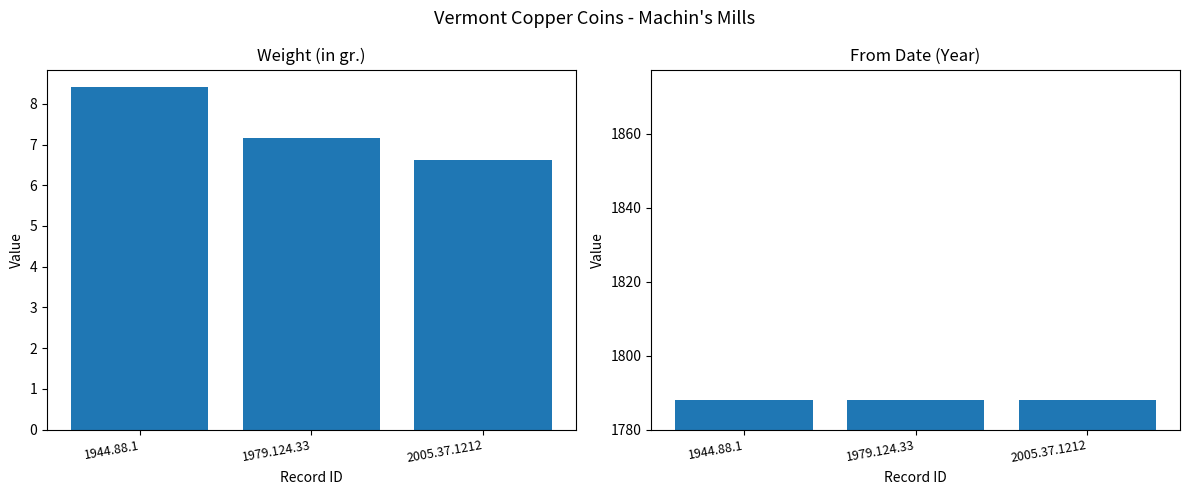

Which series changed the most between 1944.88.1 and 2005.37.1212?

Weight (in gr.)